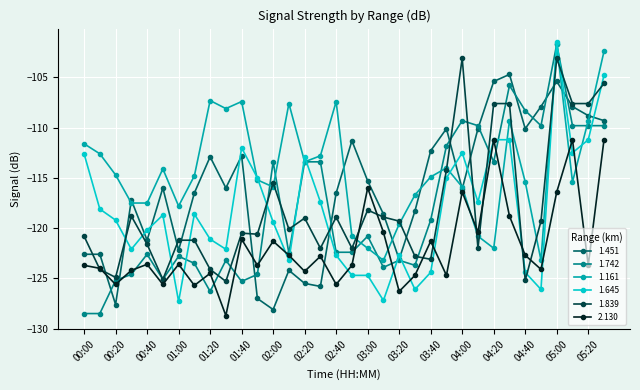

What are all the series names shown in the legend?

1.451, 1.742, 1.161, 1.645, 1.839, 2.130